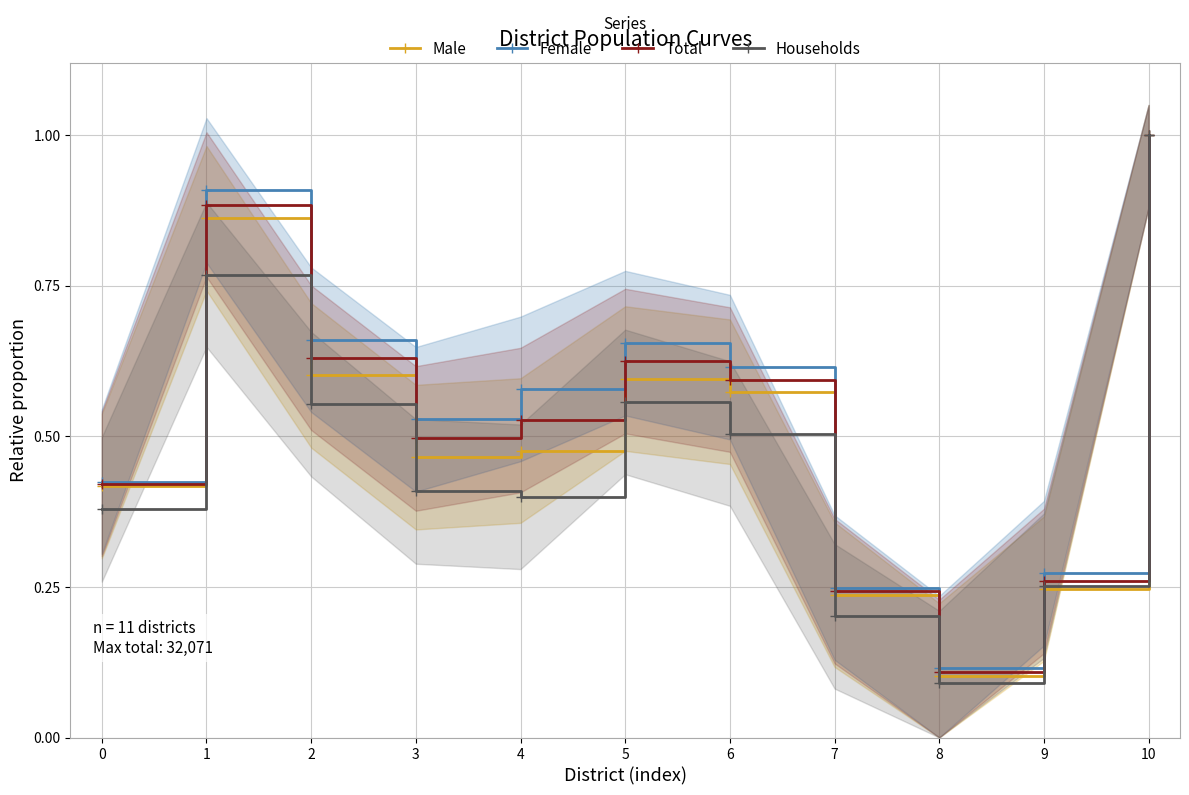

Reading left to right, extract all data points from this chart.

Male: 0=0.4	1=0.9	2=0.6	3=0.5	4=0.5	5=0.6	6=0.6	7=0.2	8=0.1	9=0.2	10=1.0
Female: 0=0.4	1=0.9	2=0.7	3=0.5	4=0.6	5=0.7	6=0.6	7=0.2	8=0.1	9=0.3	10=1.0
Total: 0=0.4	1=0.9	2=0.6	3=0.5	4=0.5	5=0.6	6=0.6	7=0.2	8=0.1	9=0.3	10=1.0
Households: 0=0.4	1=0.8	2=0.6	3=0.4	4=0.4	5=0.6	6=0.5	7=0.2	8=0.1	9=0.3	10=1.0